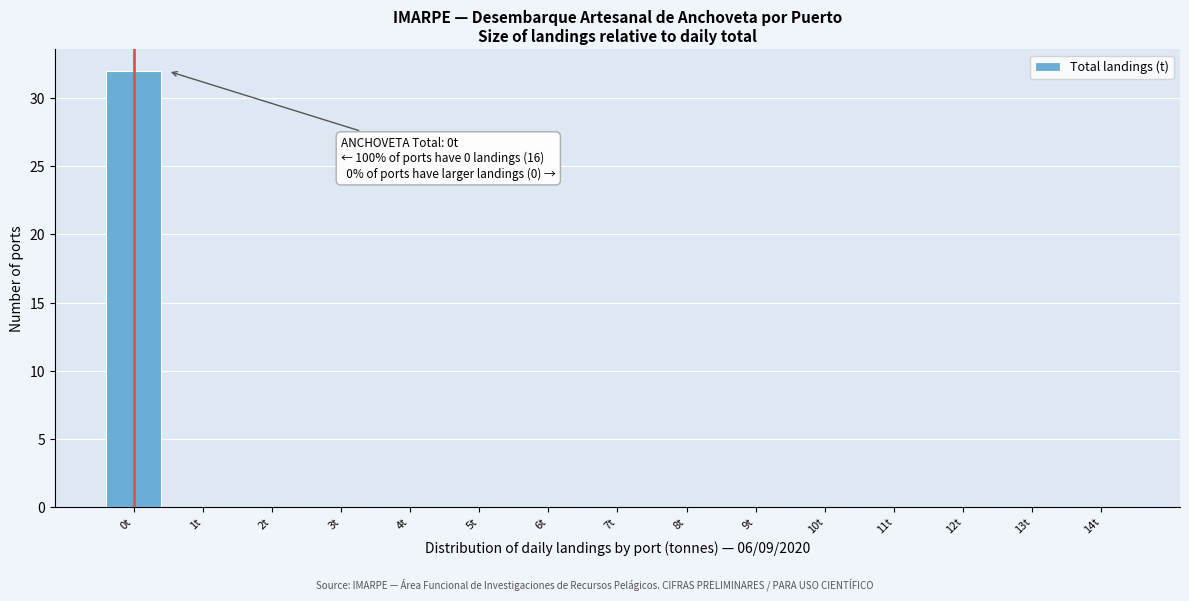

Reading left to right, transcribe all the data shown in this chart.

0t=32	1t=0	2t=0	3t=0	4t=0	5t=0	6t=0	7t=0	8t=0	9t=0	10t=0	11t=0	12t=0	13t=0	14t=0